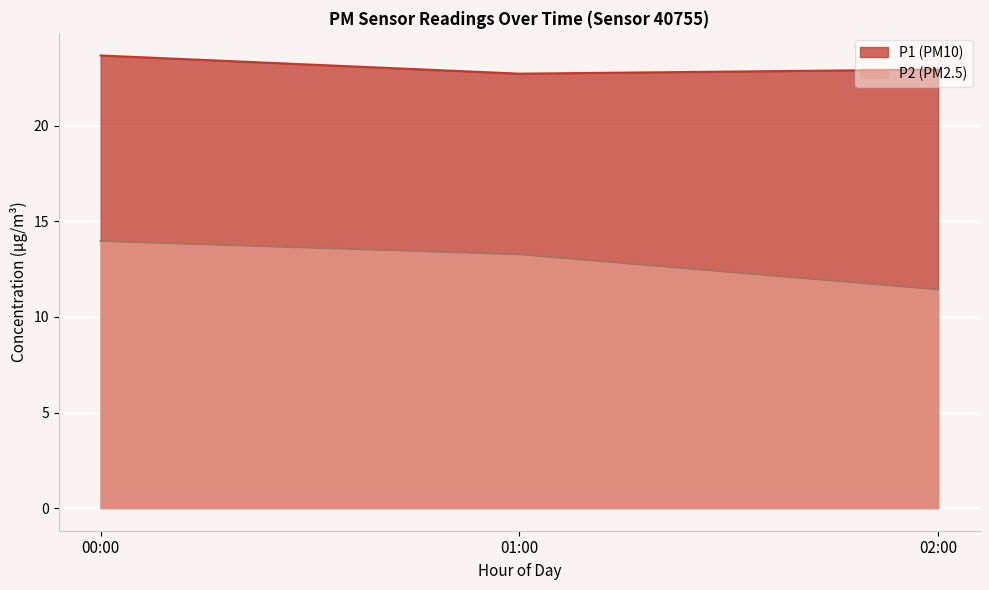

The value of P2 at 00:00 is 13.8. True or false?

True